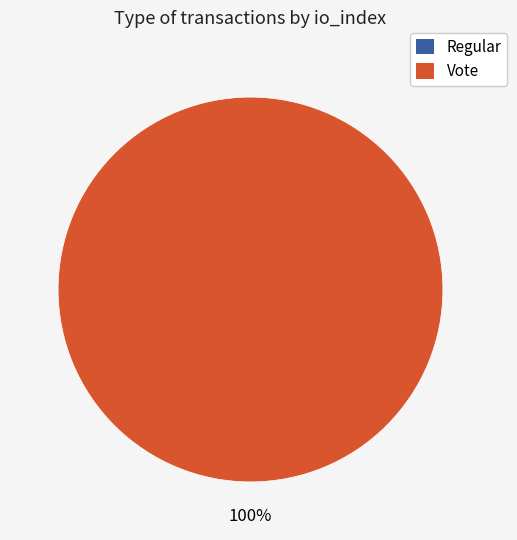

How many slices are in this pie chart?

2